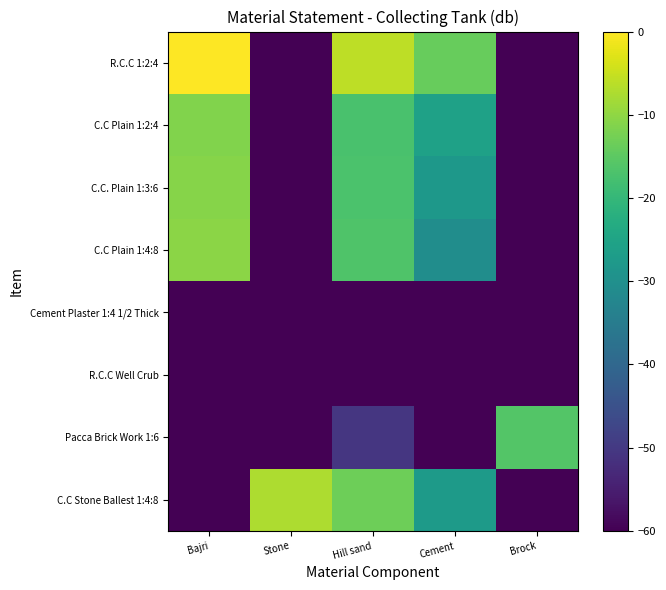

What is the spread (max minus min) of values at Bajri?

190.3